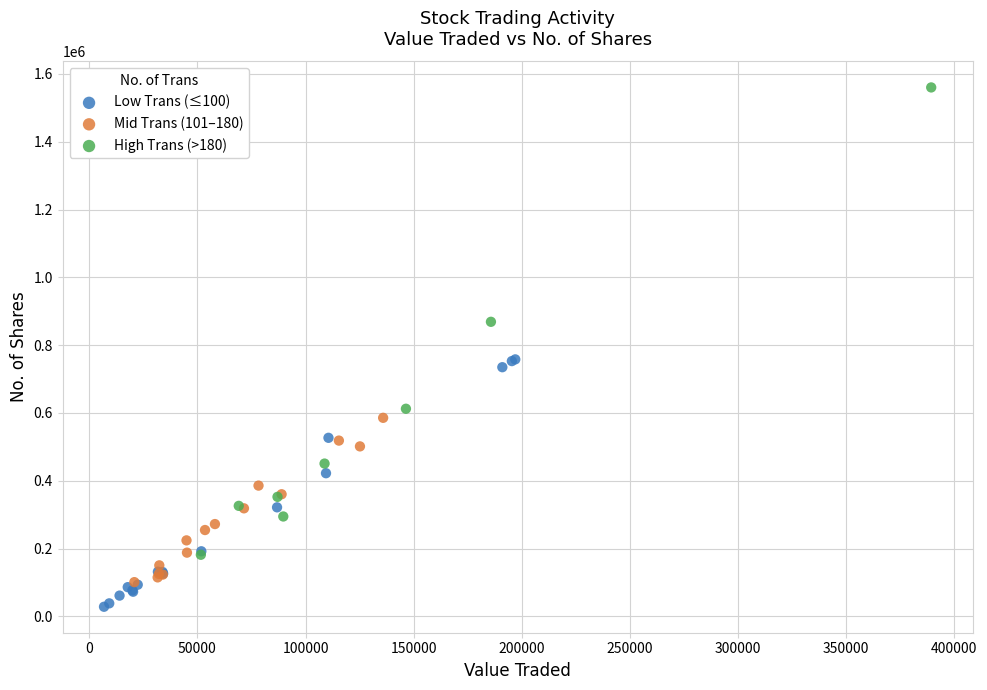

Which series has the largest Y range (max minus min)?

High Trans (>180)